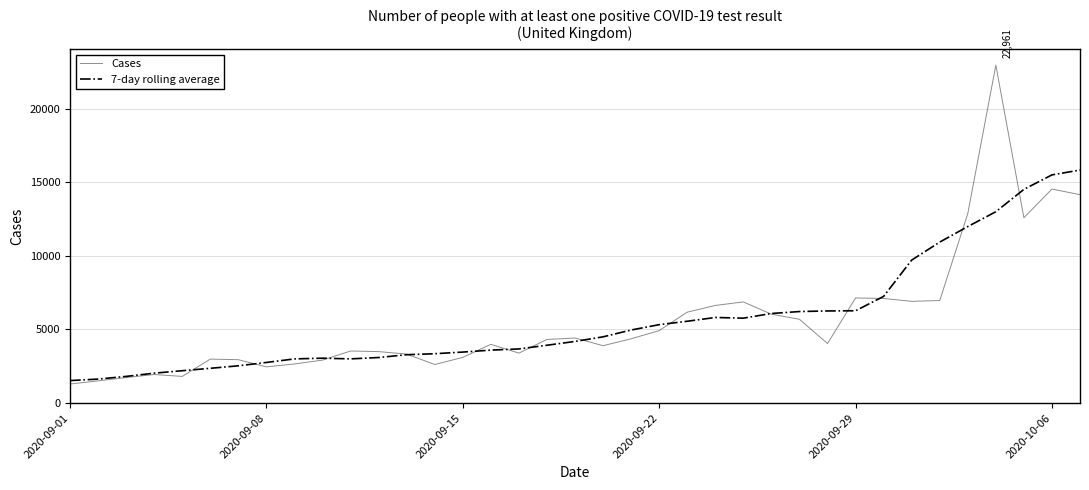

What is the highest value of the Cases series?

22961.0